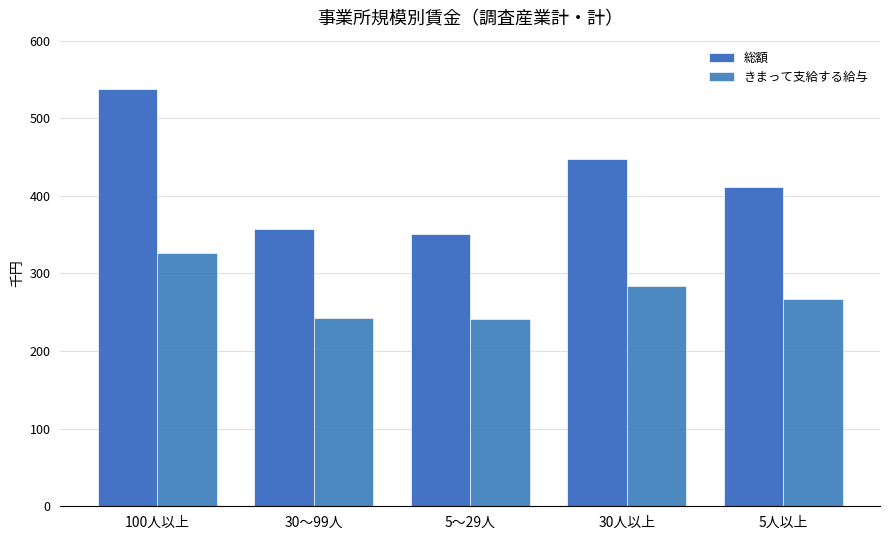

Read the きまって支給する給与 value at 30～99人, to the nearest 100.

242200